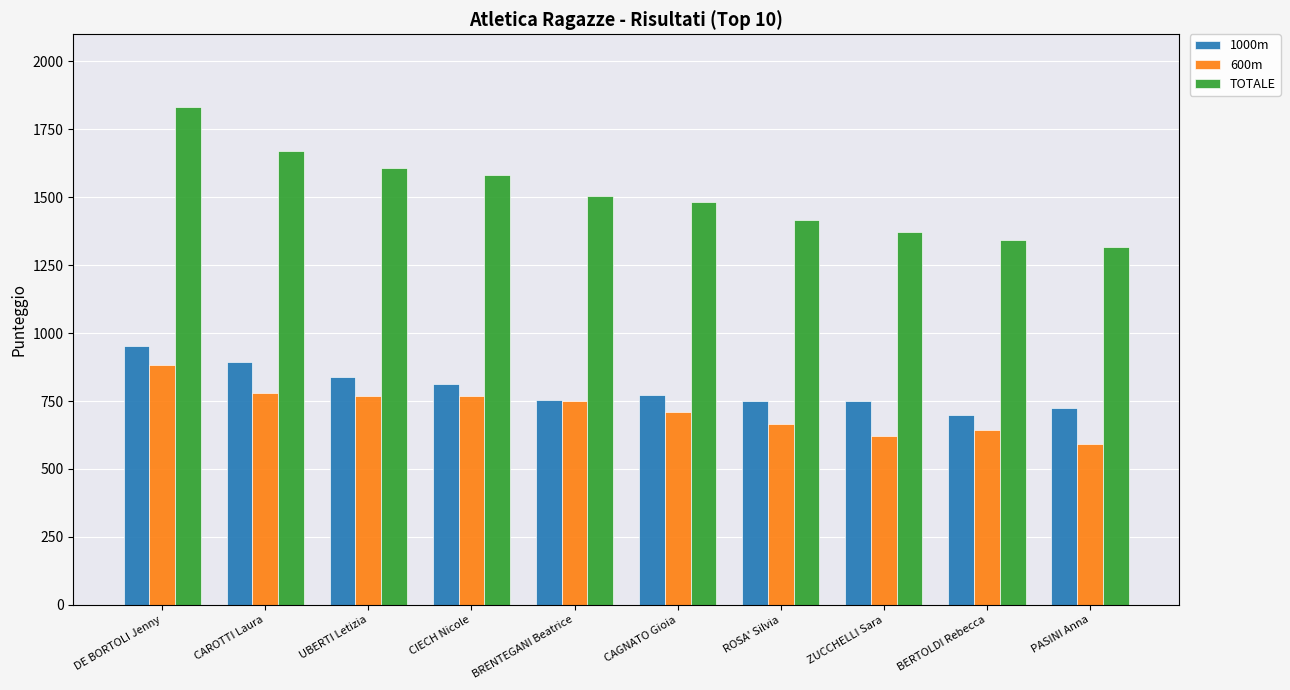

What is the spread (max minus min) of values at CAGNATO Gioia?

774